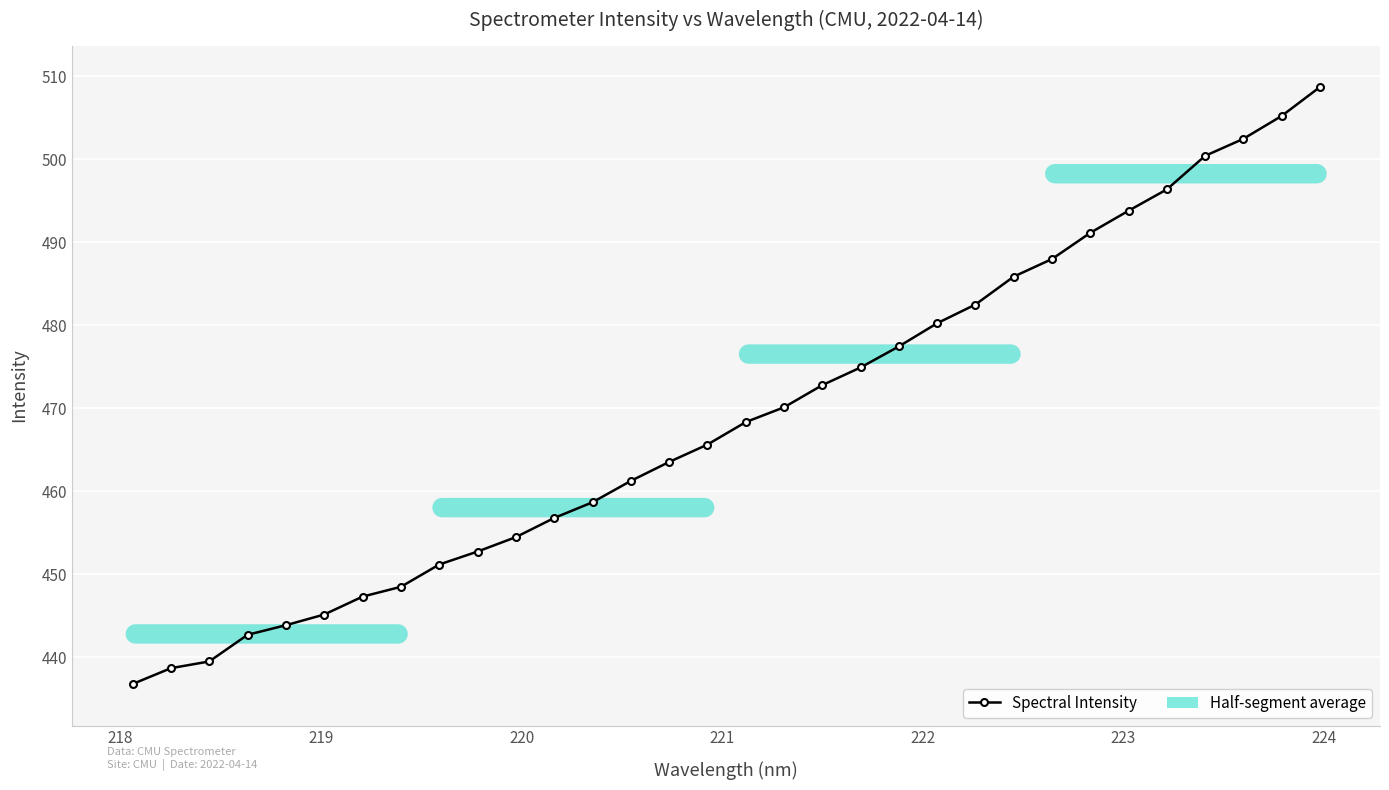

Count the number of data series in this chart.

1